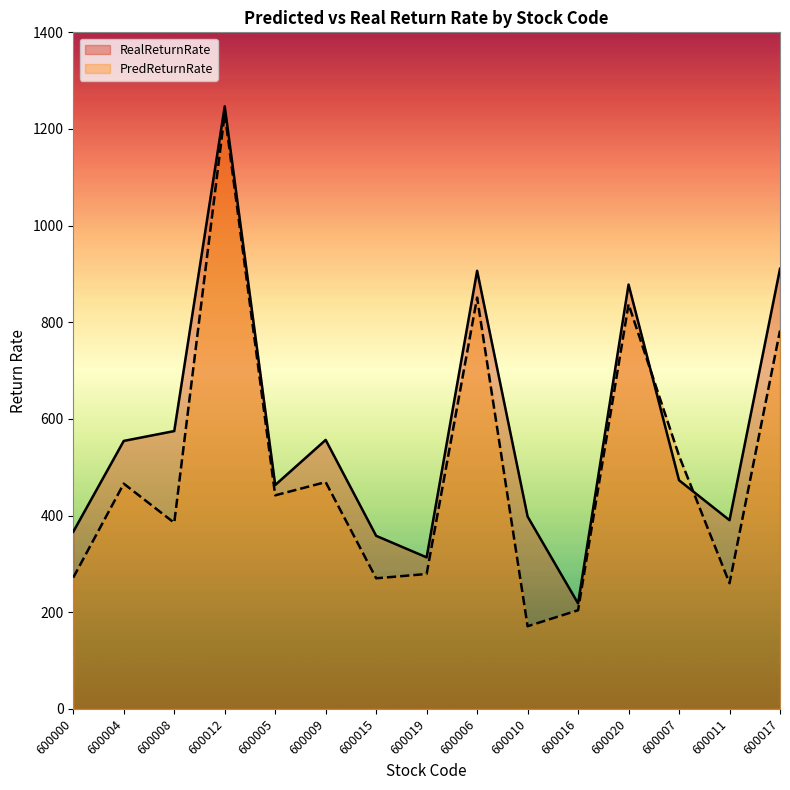

Reading left to right, extract all data points from this chart.

PredReturnRate: 600000=271.6	600004=466.0	600008=385.0	600012=1231.8	600005=441.8	600009=469.2	600015=270.1	600019=279.0	600006=851.0	600010=170.9	600016=204.0	600020=837.4	600007=523.7	600011=259.9	600017=782.8
RealReturnRate: 600000=366.5	600004=554.4	600008=574.8	600012=1246.9	600005=463.2	600009=556.5	600015=358.0	600019=313.5	600006=906.5	600010=397.9	600016=218.1	600020=878.0	600007=473.0	600011=390.4	600017=910.6